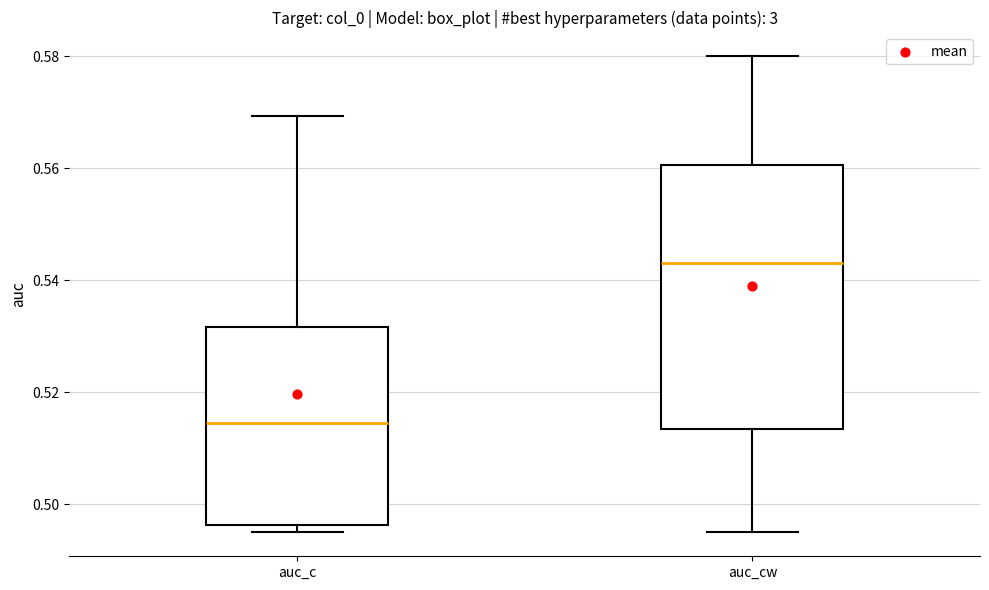

Reading left to right, transcribe this box plot: for each box, give where its median line is, the range the box spans, and where its two whiskers end, as read against the y-axis. The values are not printed on the chart, so give them approximately, as read against the axis.

auc_c: median 0.514, box 0.496 to 0.532, whiskers 0.496 (just below the box's lower edge) to 0.570
auc_cw: median 0.544, box 0.514 to 0.560, whiskers 0.496 to 0.580